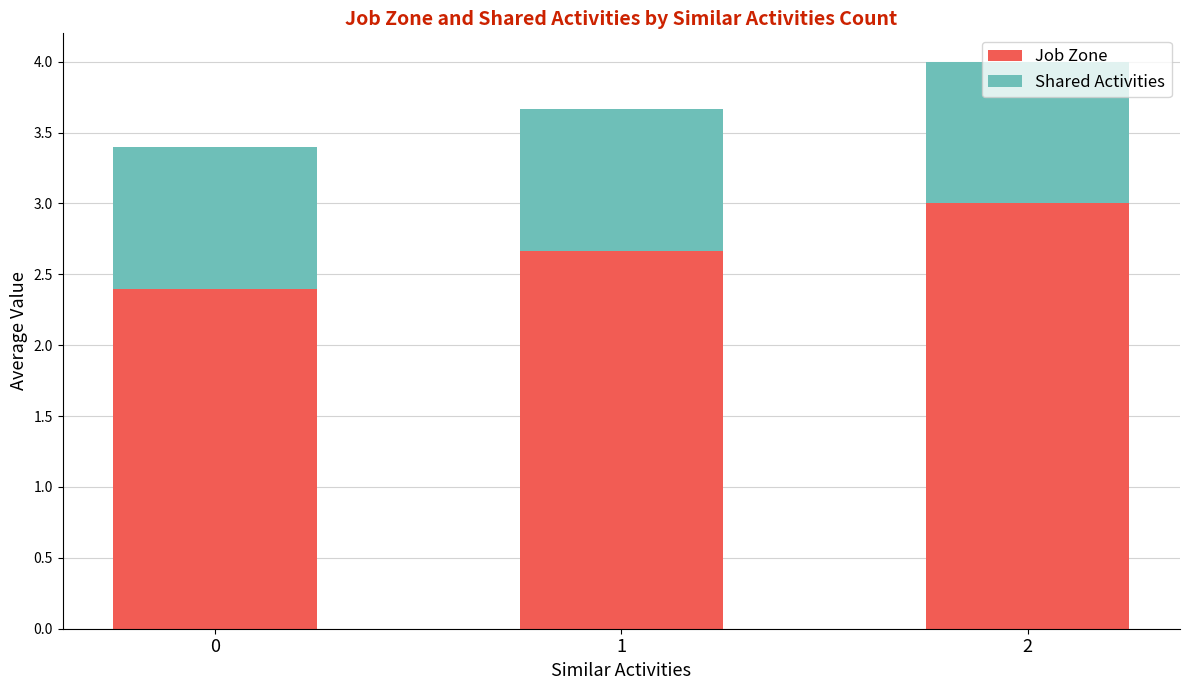

Is it true that Job Zone equals 3.0 at 2?

True